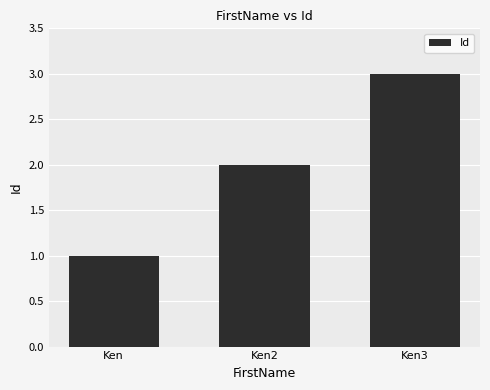

Rank the categories by value from highest to lowest.

Ken3, Ken2, Ken